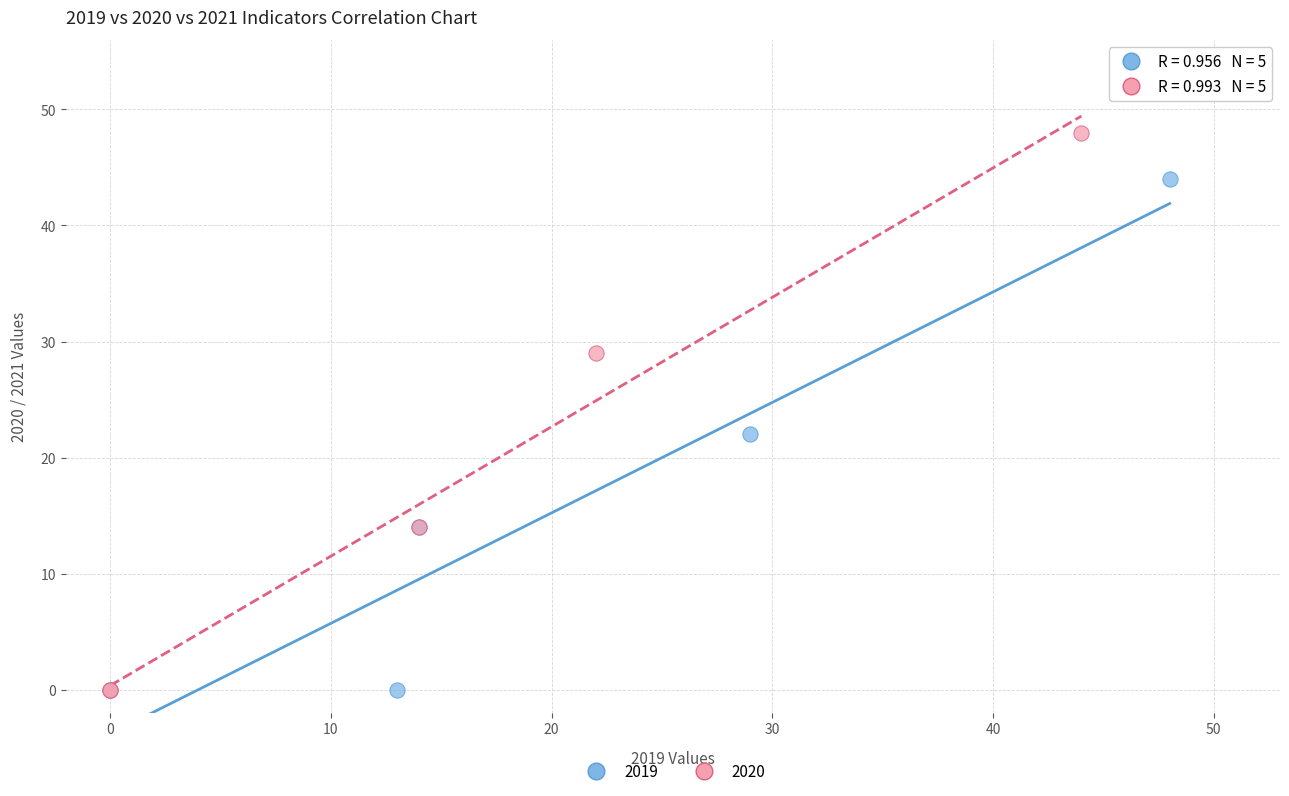

Which series has the largest Y range (max minus min)?

2020